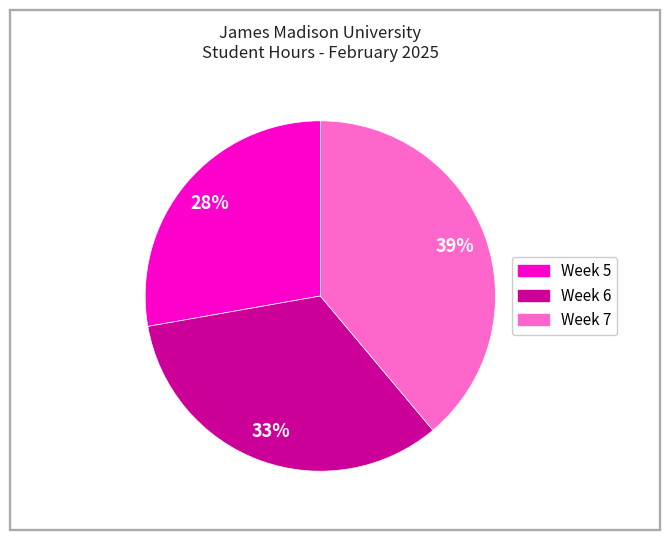

What is the ratio of the value at Week 5 to the value at Week 6?

0.8